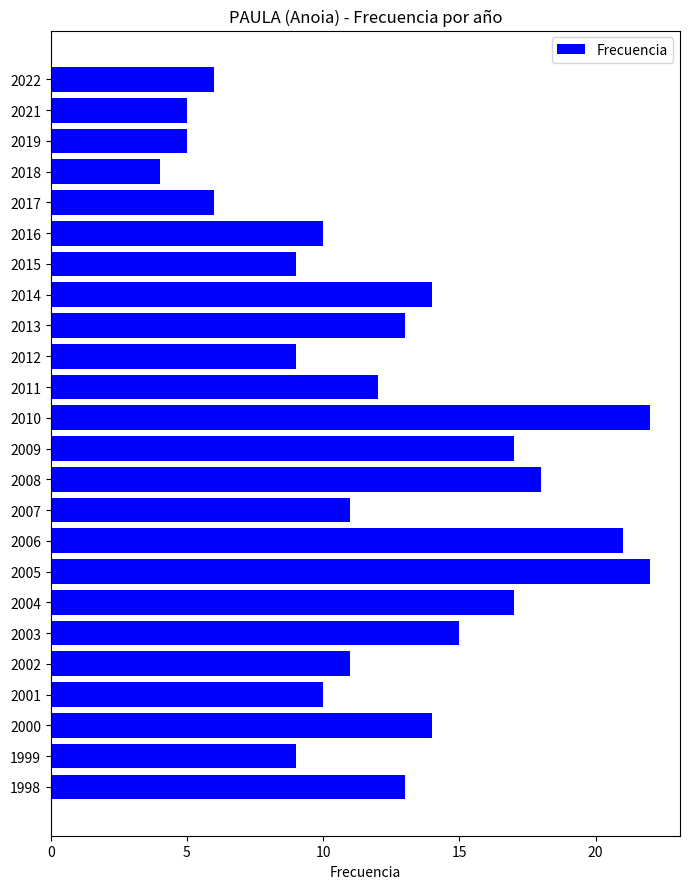

What is the change in value from 2018 to 2005?

+18